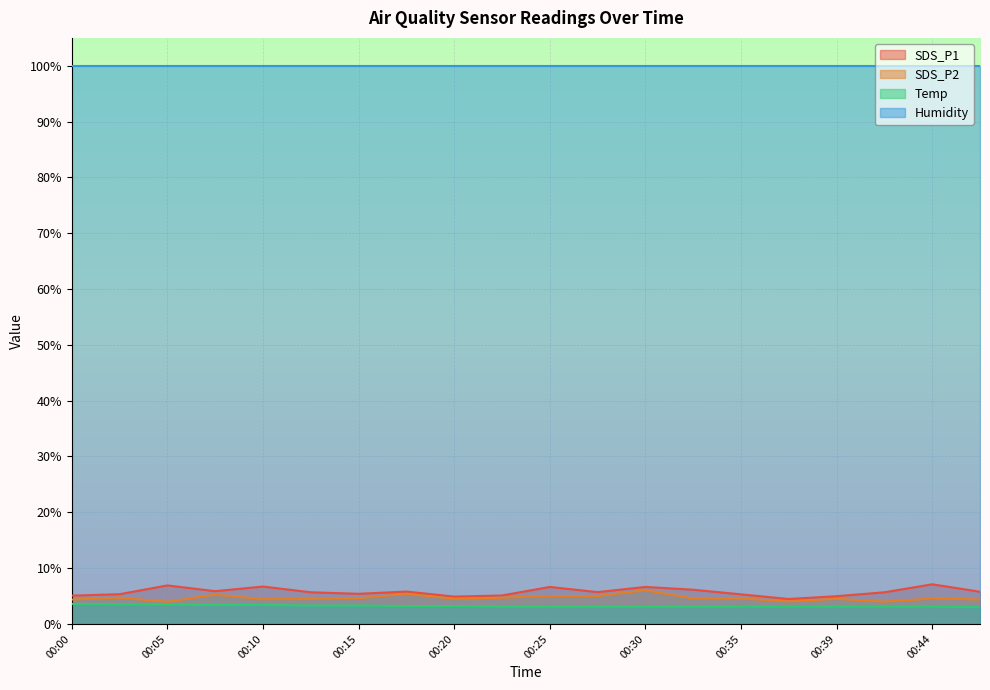

What is the total value across all series at 00:30?

115.7